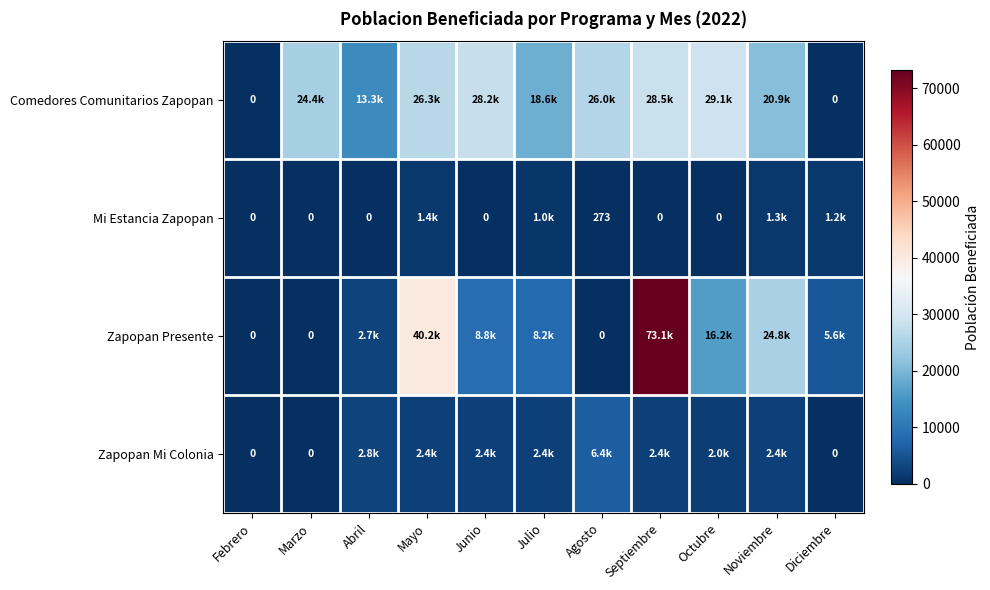

Is the value of Zapopan Presente at Marzo greater than the value of Comedores Comunitarios Zapopan at Julio?

No